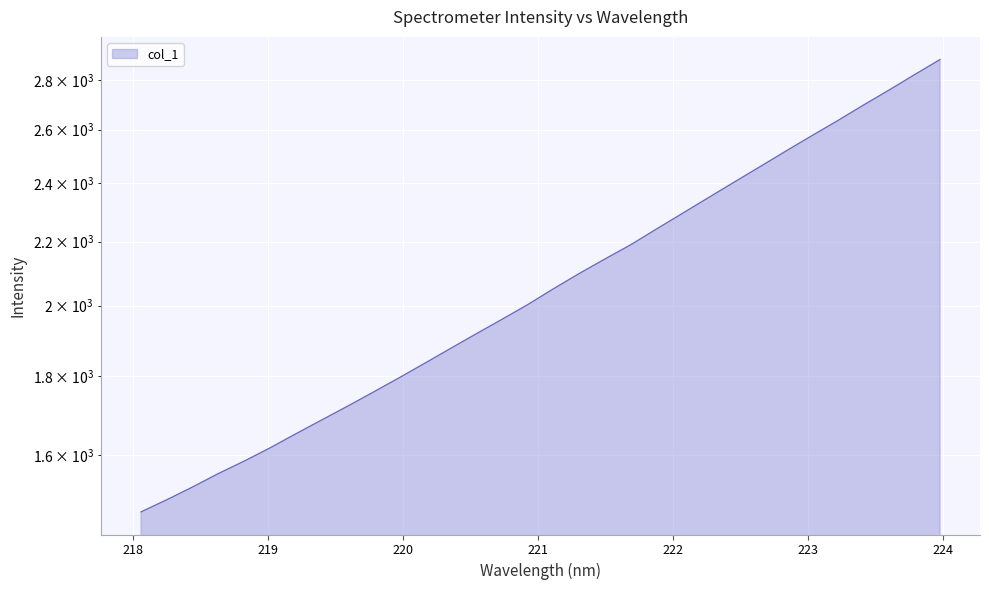

What is the label of the 18th point from the right?

220.7354